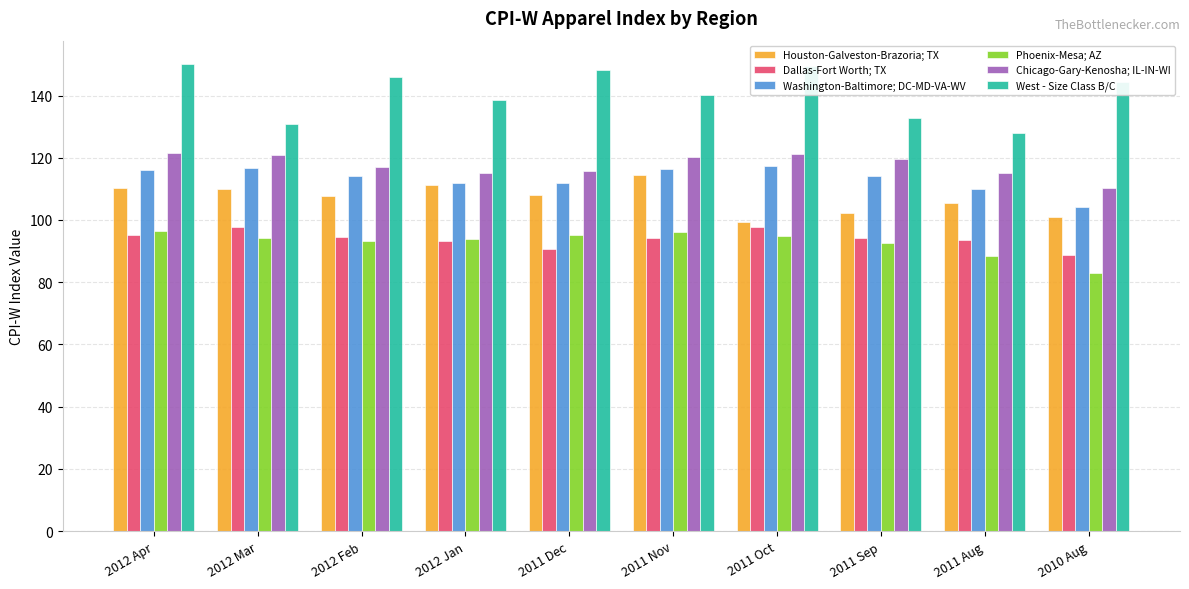

What is the approximate value of Phoenix-Mesa; AZ at 2011 Oct?

95.0